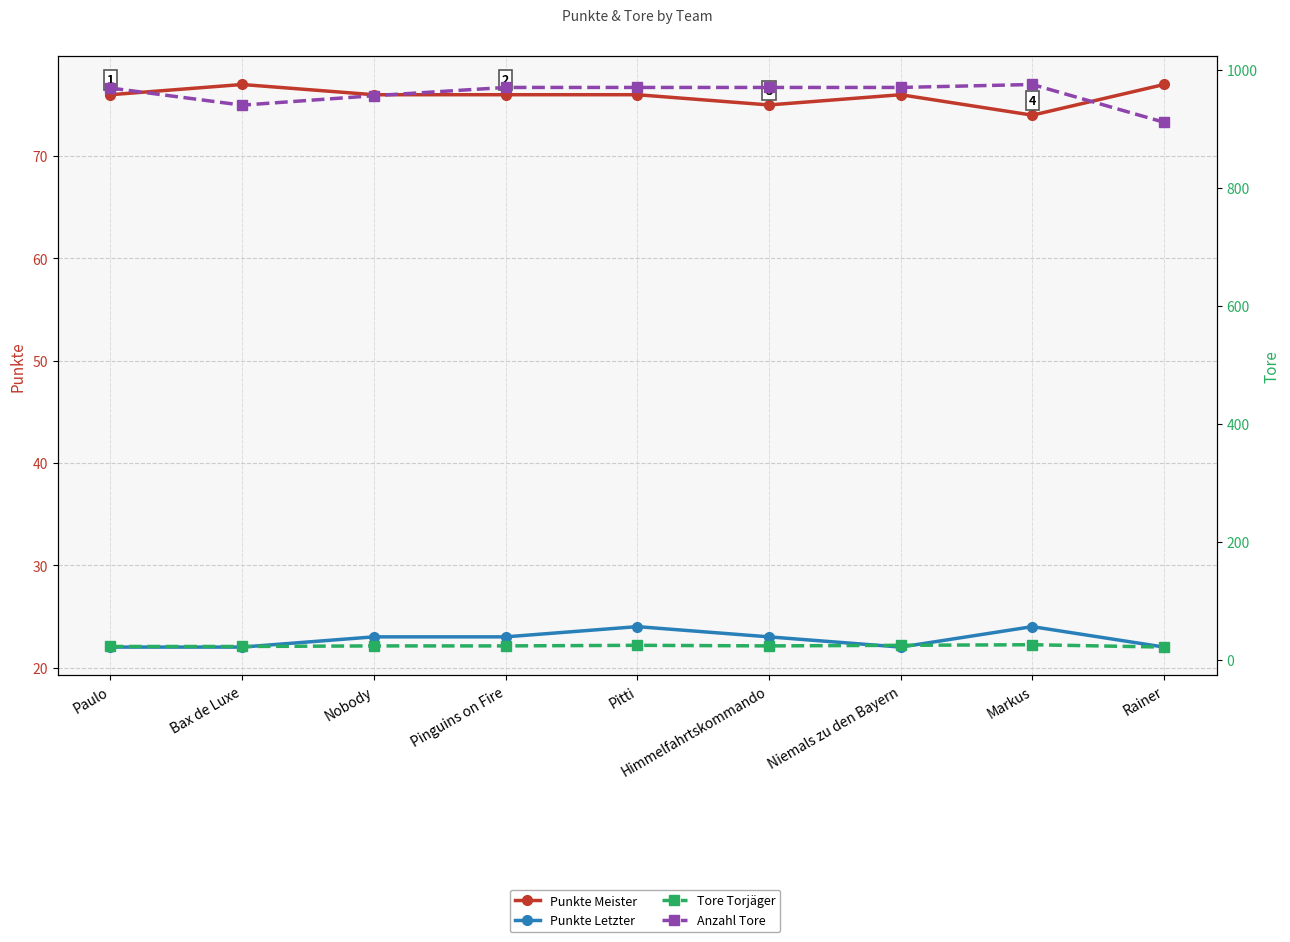

What is the value of the Punkte Meister point at the 7th from the left?

76